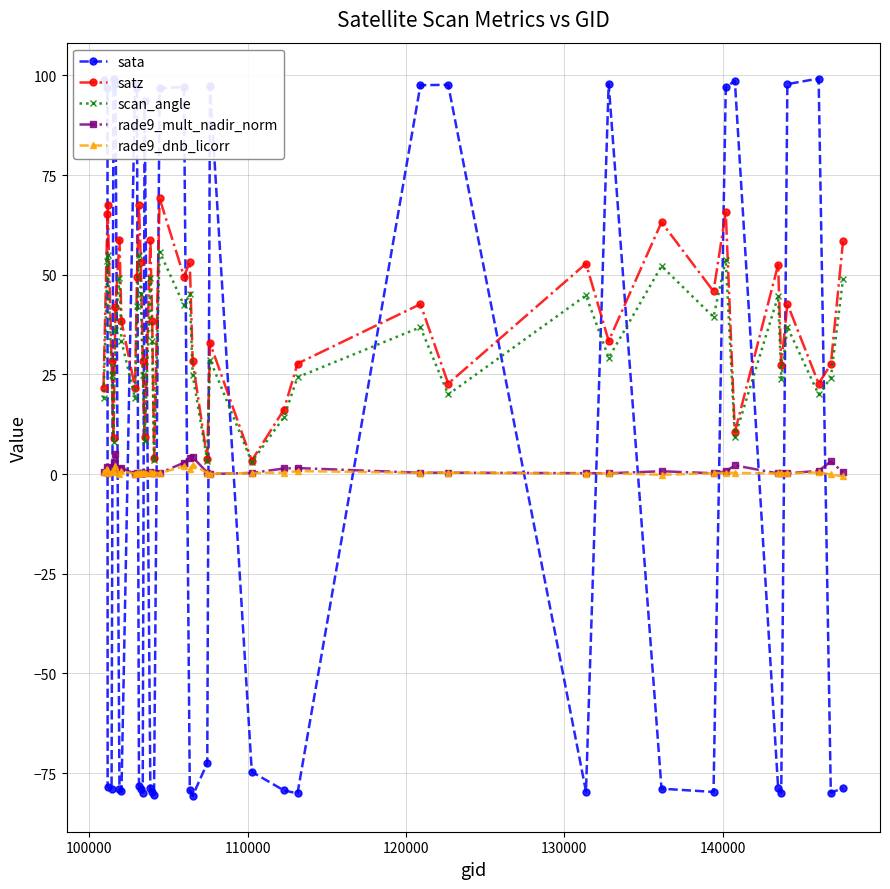

What are all the series names shown in the legend?

sata, satz, scan_angle, rade9_mult_nadir_norm, rade9_dnb_licorr